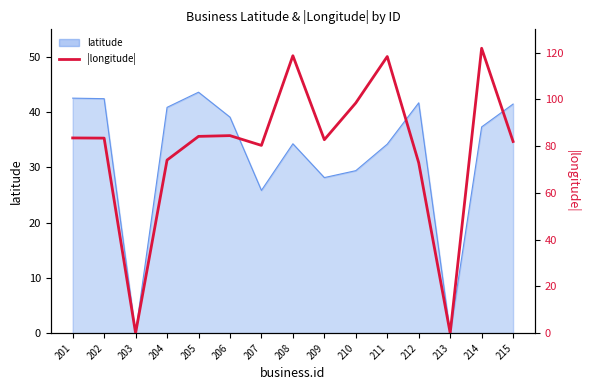

List the labels in order of value, largest first.

214, 208, 211, 210, 206, 205, 201, 202, 209, 215, 207, 204, 212, 203, 213